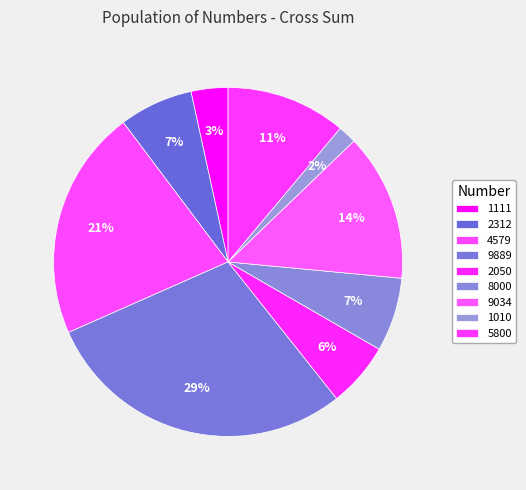

Is it true that 1111 is 1% of the pie?

False